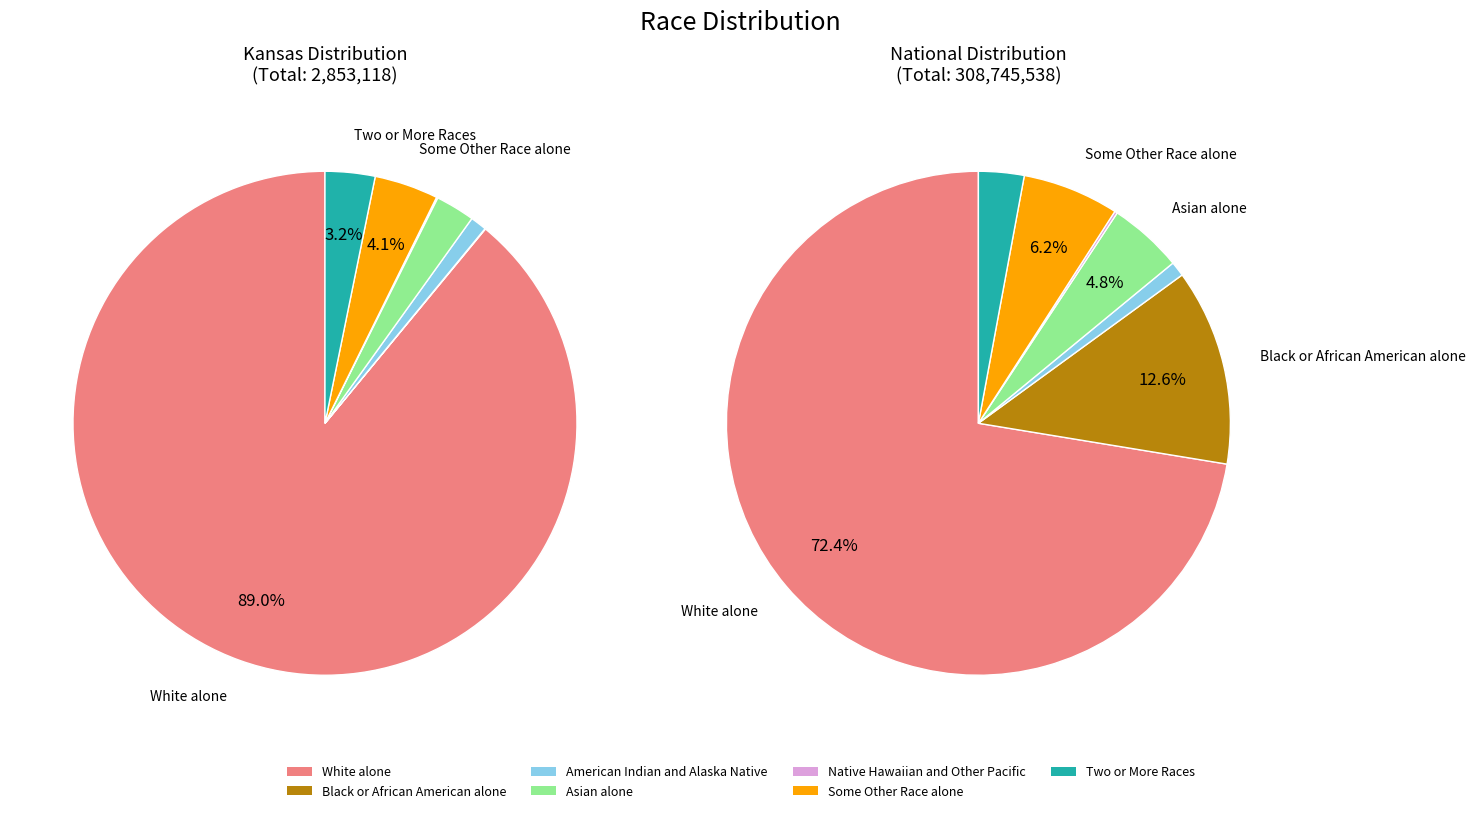

Does any single category account for the majority?

Yes